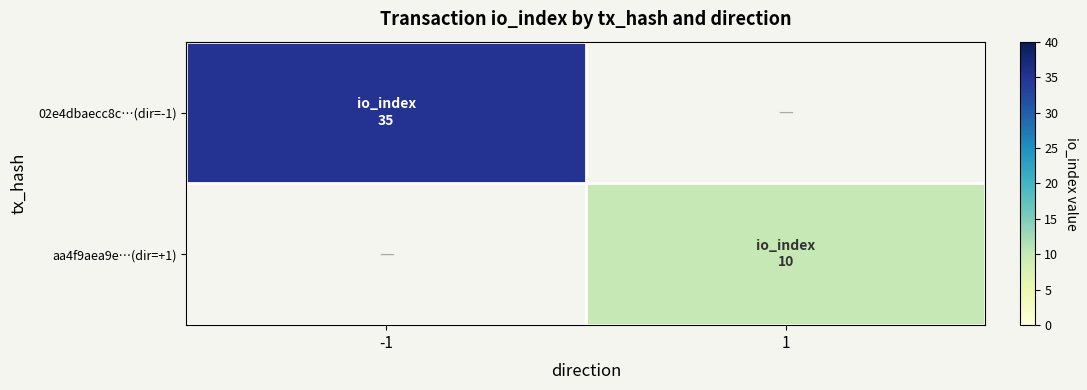

At which label is 02e4dbaecc8c…(dir=-1) closest to 35?

-1